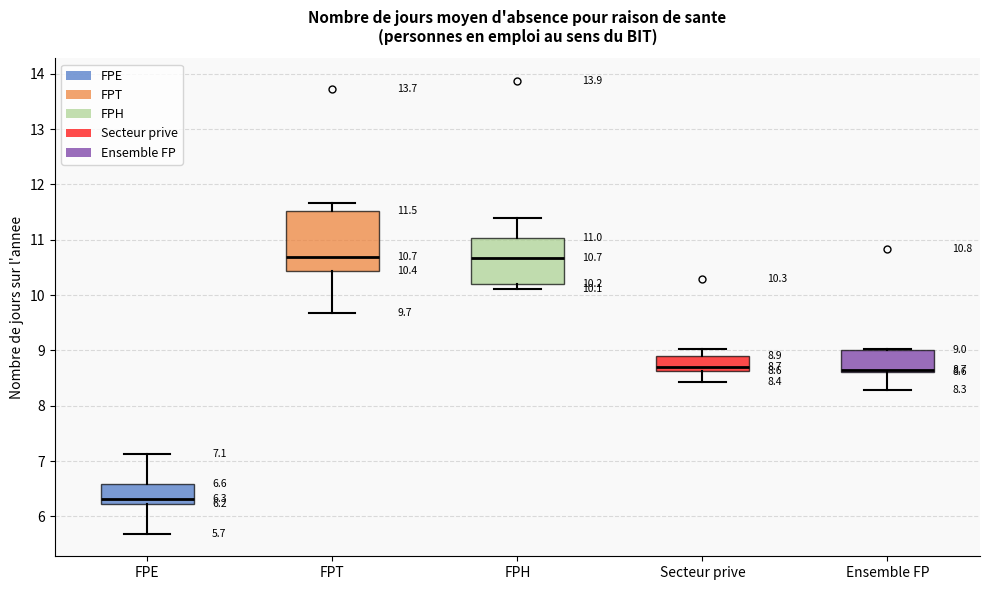

Comparing the boxes themselves (not the whiskers), which one is the tallest?

FPT